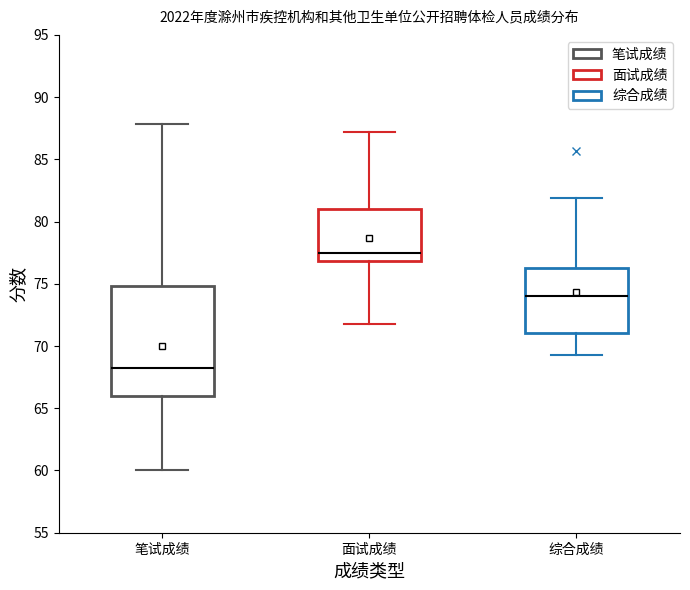

Where is the lower edge of the box for 综合成绩 on the y-axis? The values are not printed on the chart, so give them approximately, as read against the axis.

71.0